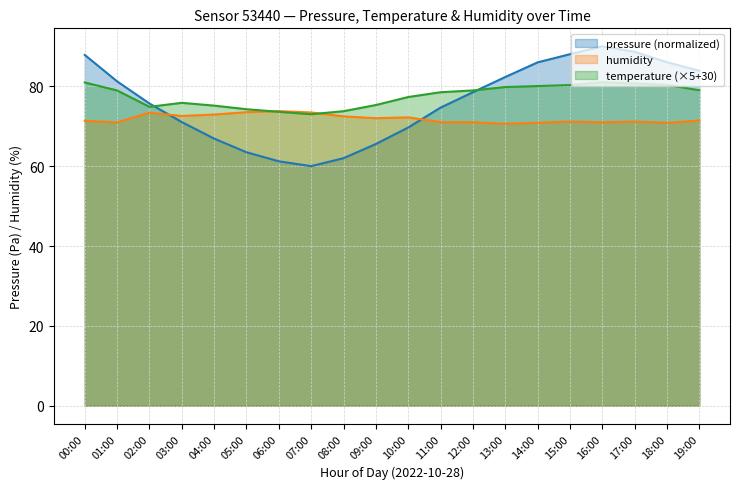

Reading right to left, transcribe all the data shown in this chart.

pressure: 83.9	86.0	88.6	90.0	88.0	86.0	82.3	78.5	74.7	69.7	65.5	62.0	60.0	61.2	63.5	66.9	71.0	75.7	81.2	87.8
temperature: 79.0	80.3	80.7	81.0	80.3	80.0	79.8	78.9	78.5	77.3	75.3	73.8	73.0	73.6	74.2	75.2	75.8	74.8	78.9	80.9
humidity: 71.4	70.8	71.2	71.0	71.2	70.9	70.6	71.0	71.0	72.2	72.0	72.5	73.4	73.8	73.5	72.9	72.6	73.4	71.0	71.3